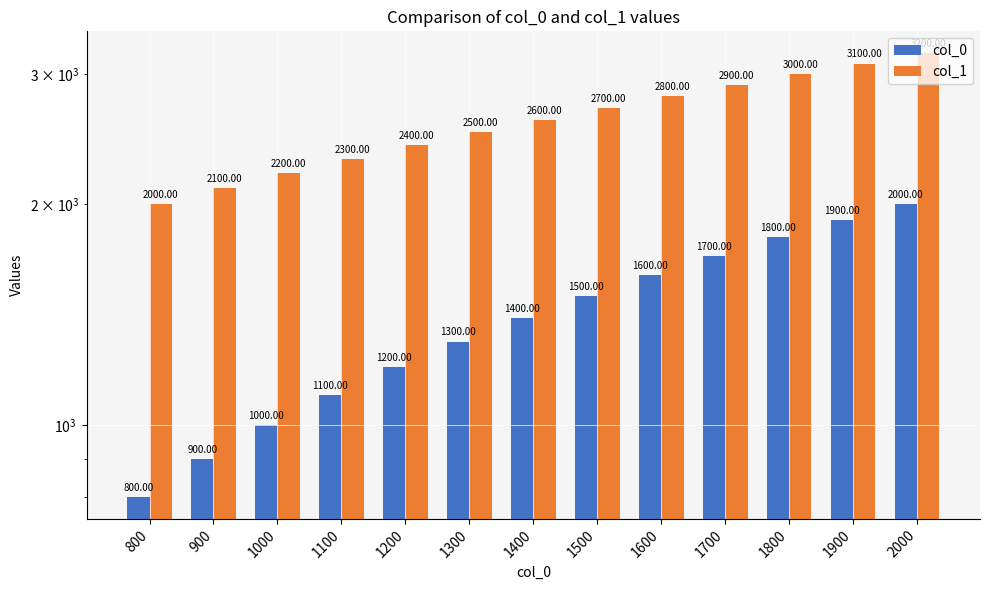

True or false: col_0 has a value of 800 at 800.

True